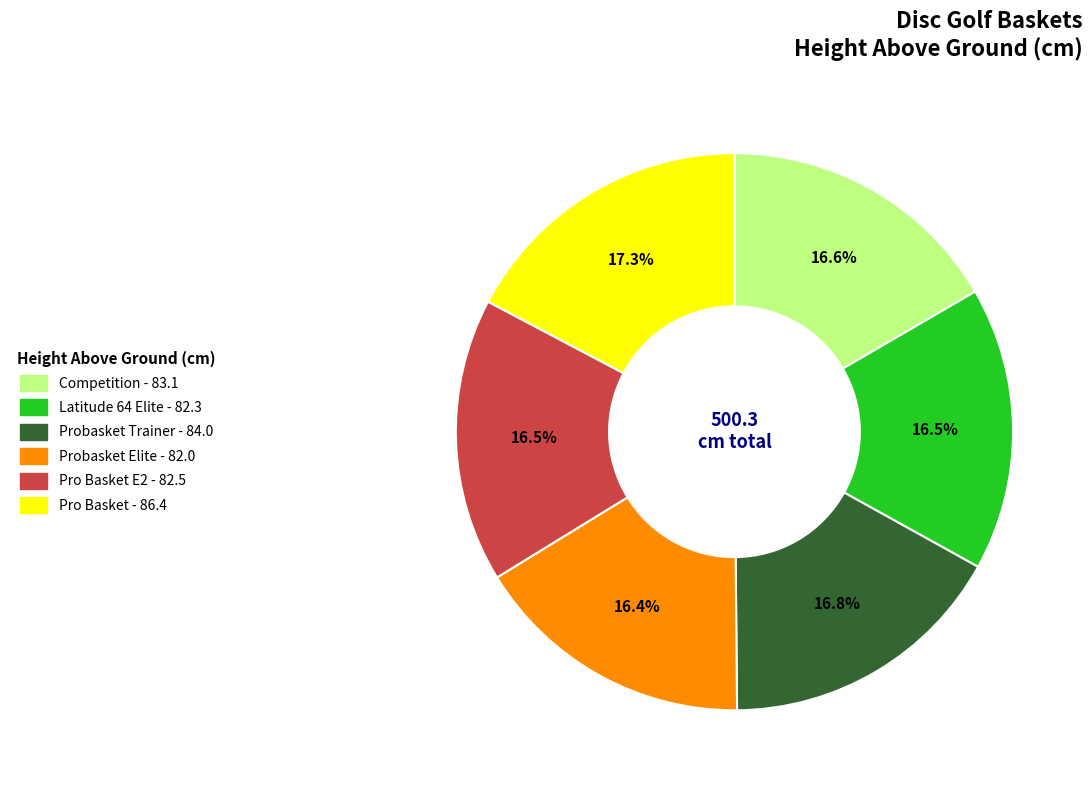

Does any single category account for the majority?

No